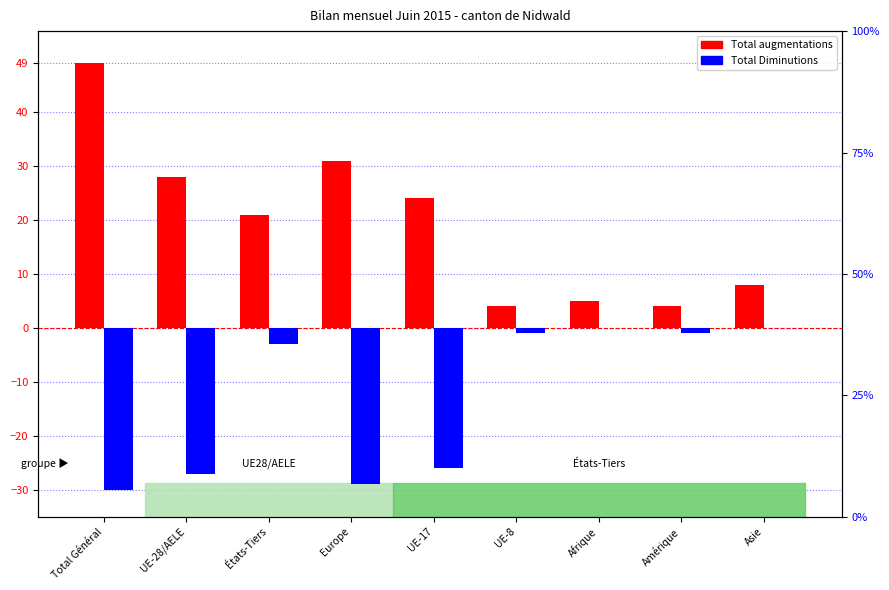

What is the sum of the Total augmentations values at UE-8 and Amérique?

8